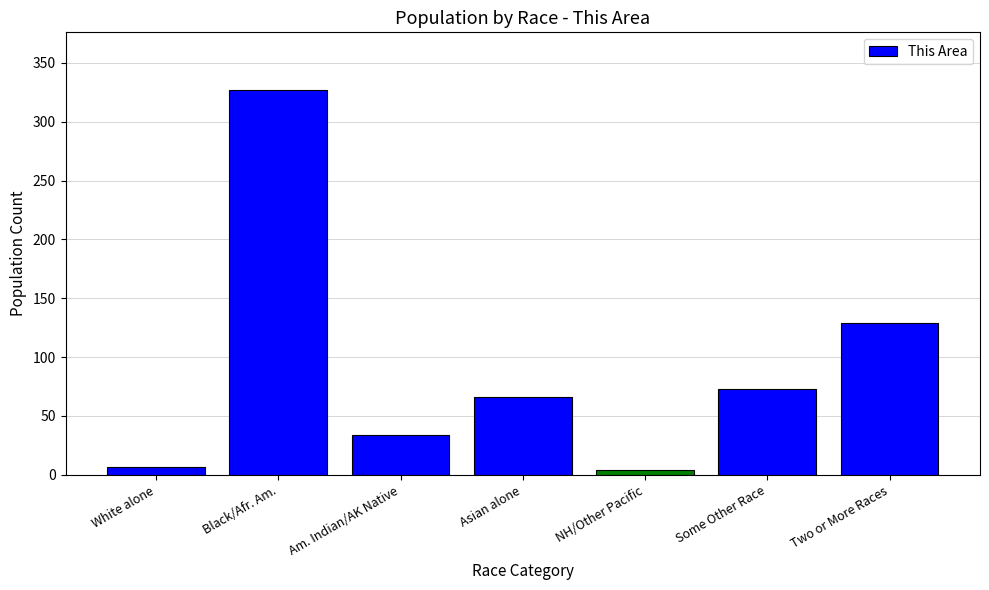

Which category has the highest value across all series?

Black/Afr. Am.